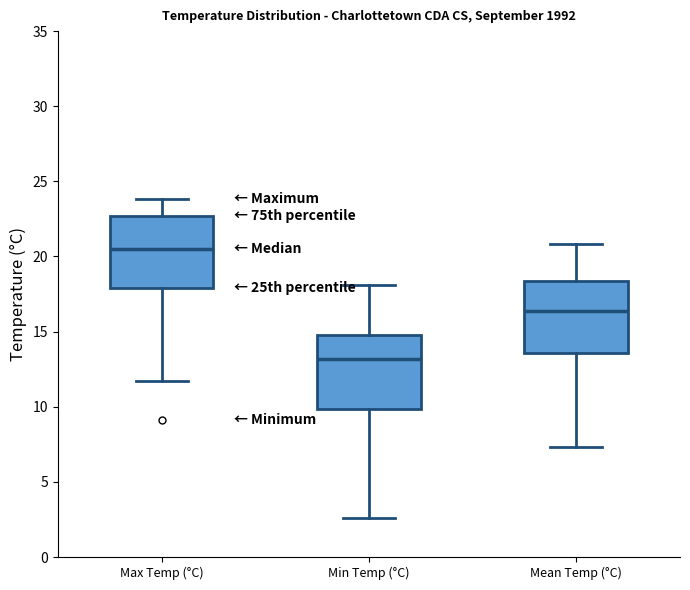

Where is the upper edge of the box for Mean Temp (°C) on the y-axis? The values are not printed on the chart, so give them approximately, as read against the axis.

18.5